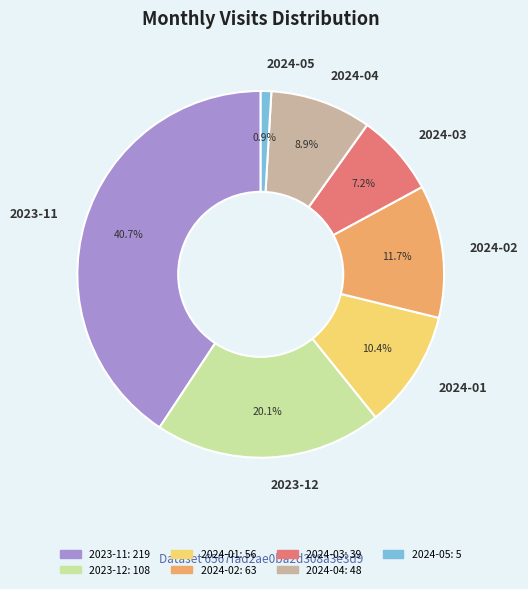

Between 2024-03 and 2024-02, which is larger?

2024-02